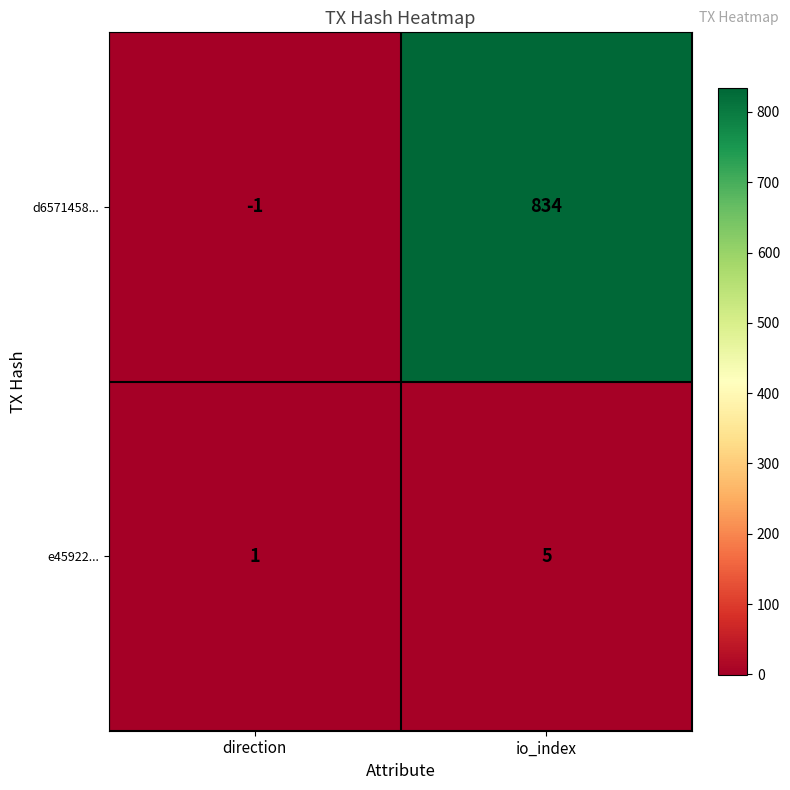

True or false: e45922... has a value of 8 at io_index.

False